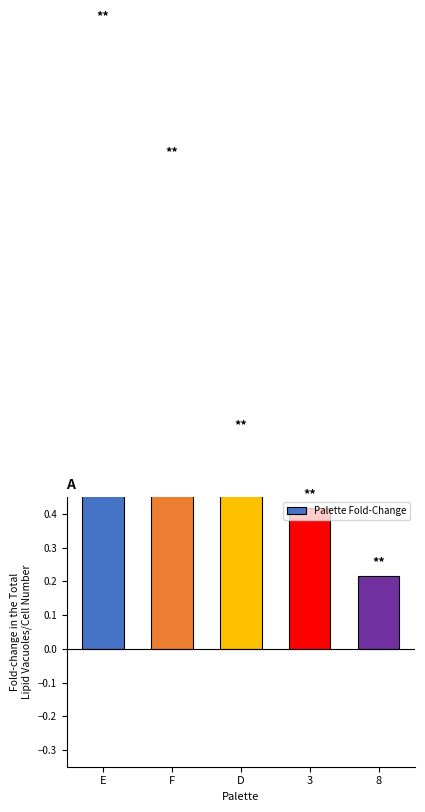

What is the value of the 2nd bar from the left?

1.4